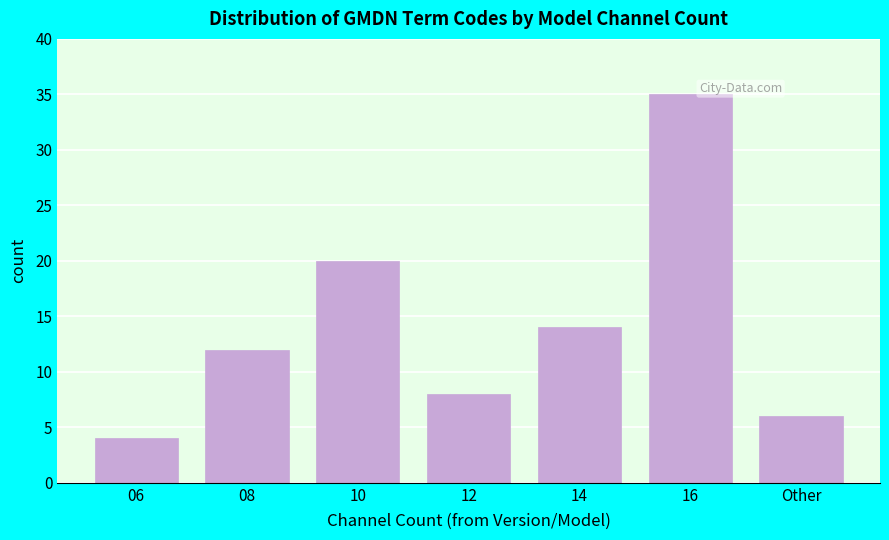

Reading left to right, list all the values displayed in this chart.

4	12	20	8	14	35	6